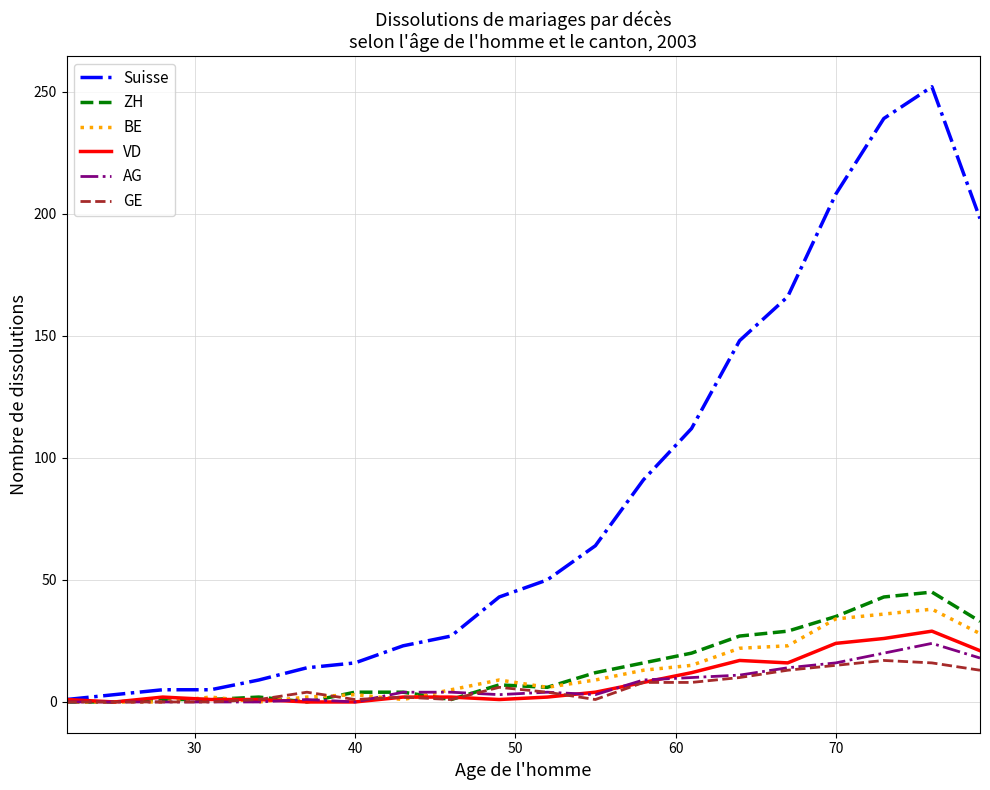

Which series has the widest spread of values?

Suisse